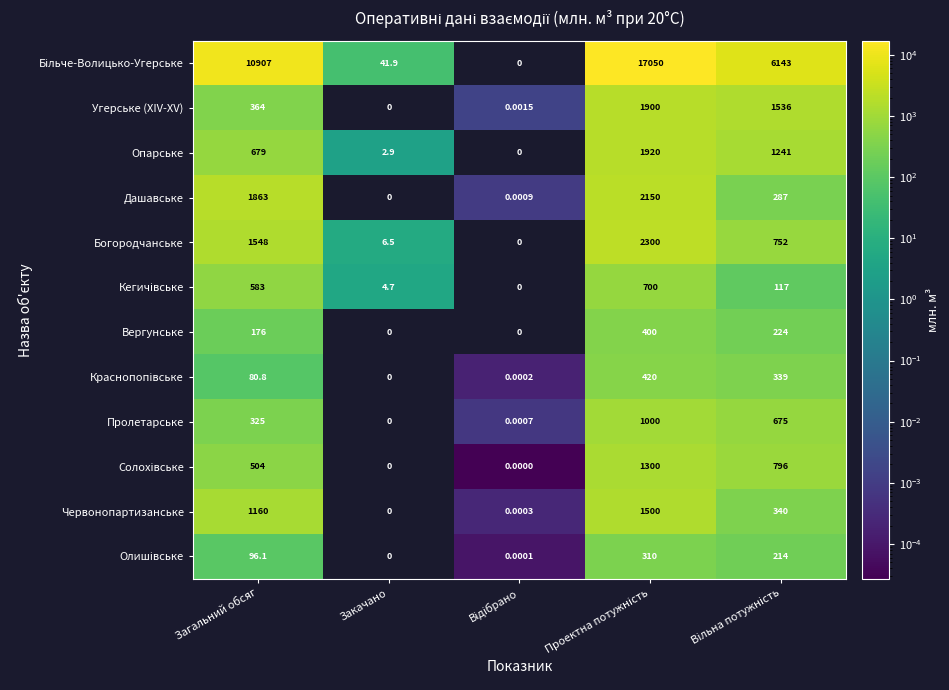

Rank the series by their maximum value, from highest to lowest.

Більче-Волицько-Угерське, Богородчанське, Дашавське, Опарське, Угерське (XIV-XV), Червонопартизанське, Солохівське, Пролетарське, Кегичівське, Краснопопівське, Вергунське, Олишівське